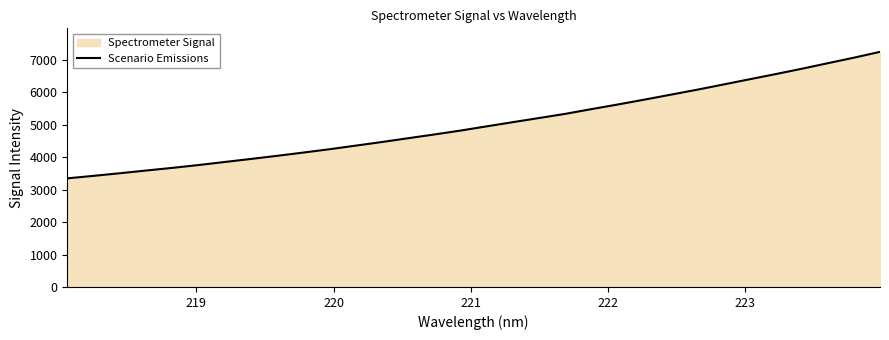

What is the greatest value displayed?

7242.3